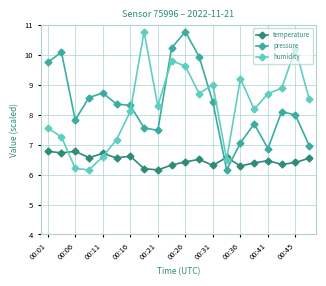

Which series has the largest total across all categories?

pressure